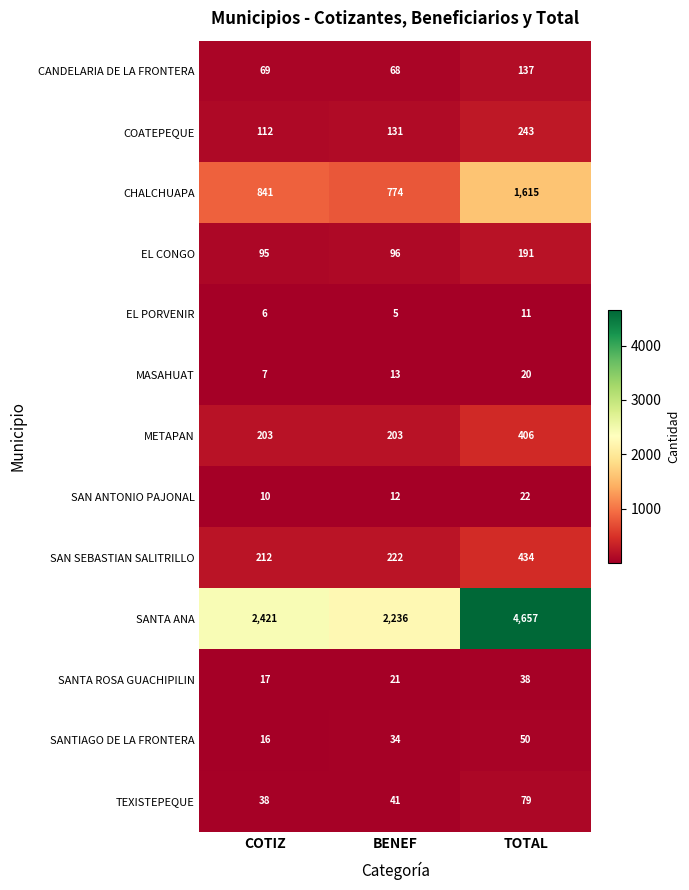

How many data points does each series have?

3